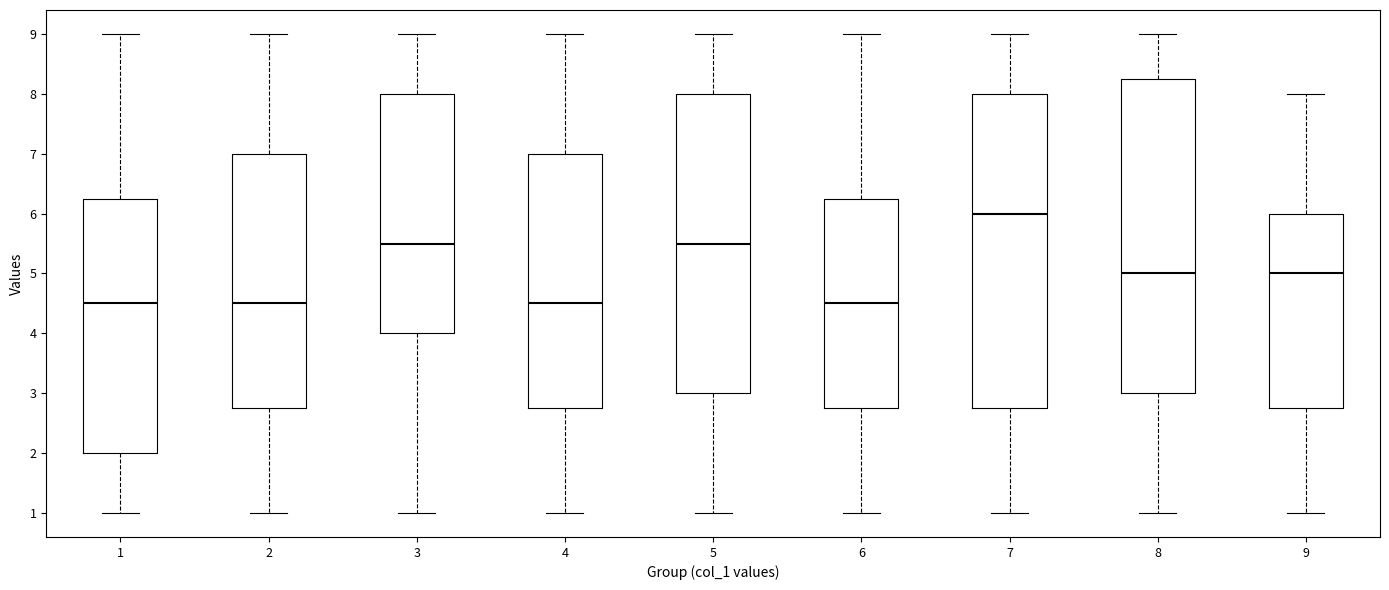

Which box has the highest median line?

7